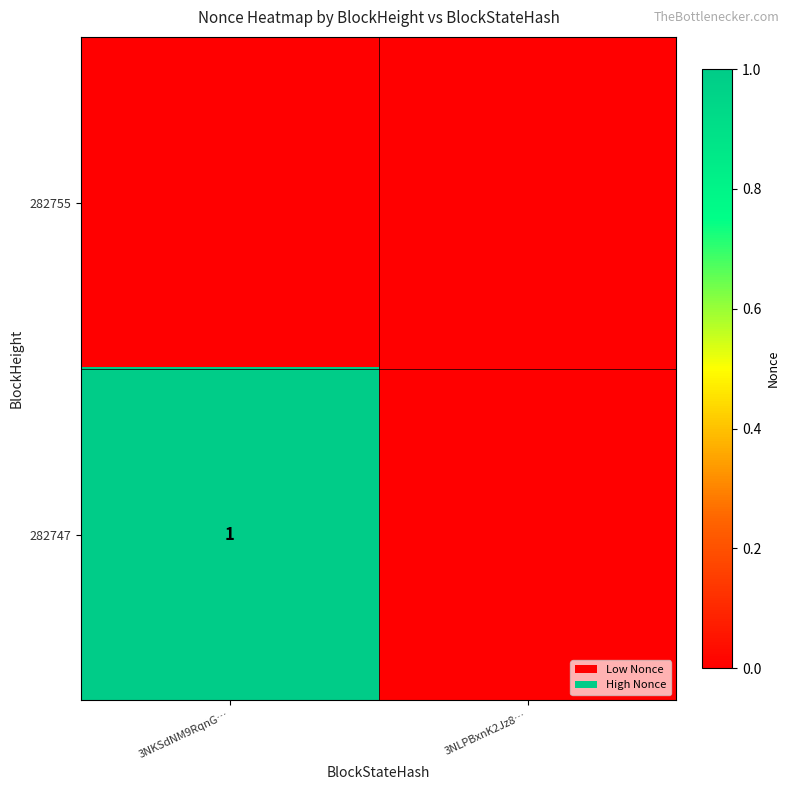

What is the difference between the highest and lowest values at 3NKSdNM9RqnG…?

1